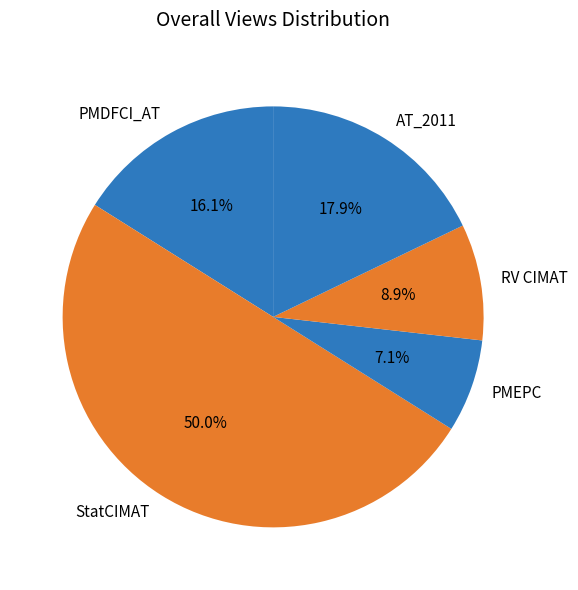

To the nearest percent, what percentage of the pie is AT_2011?

18%